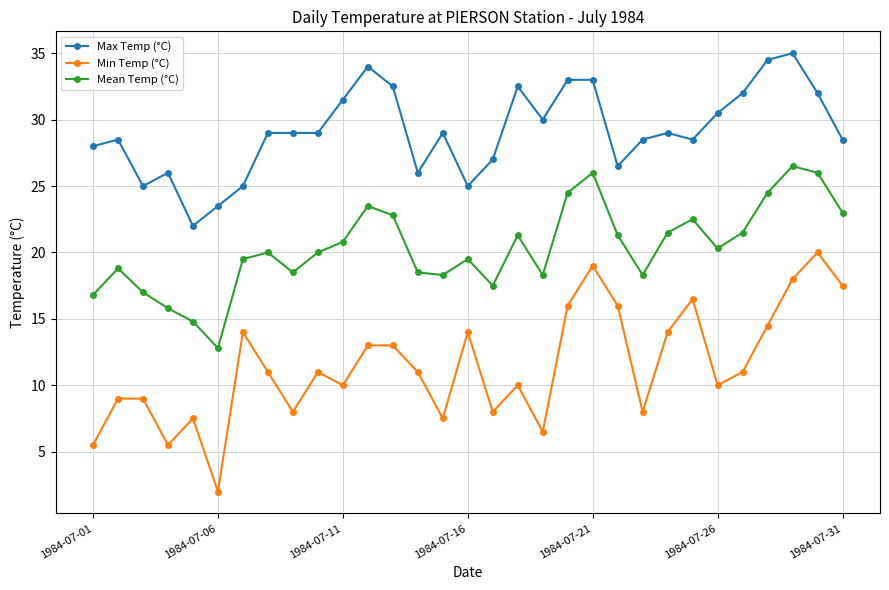

What is the value of the Min Temp (°C) point at the 16th from the left?

14.0